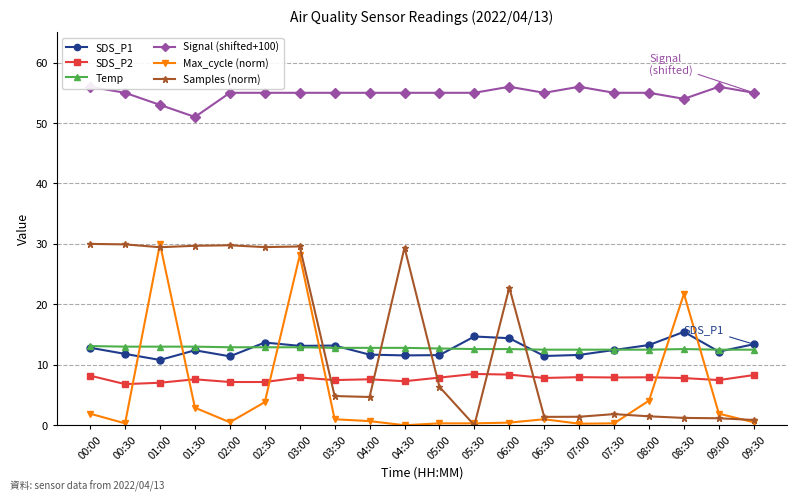

What are all the series names shown in the legend?

SDS_P1, SDS_P2, Temp, Signal (shifted+100), Max_cycle (norm), Samples (norm)